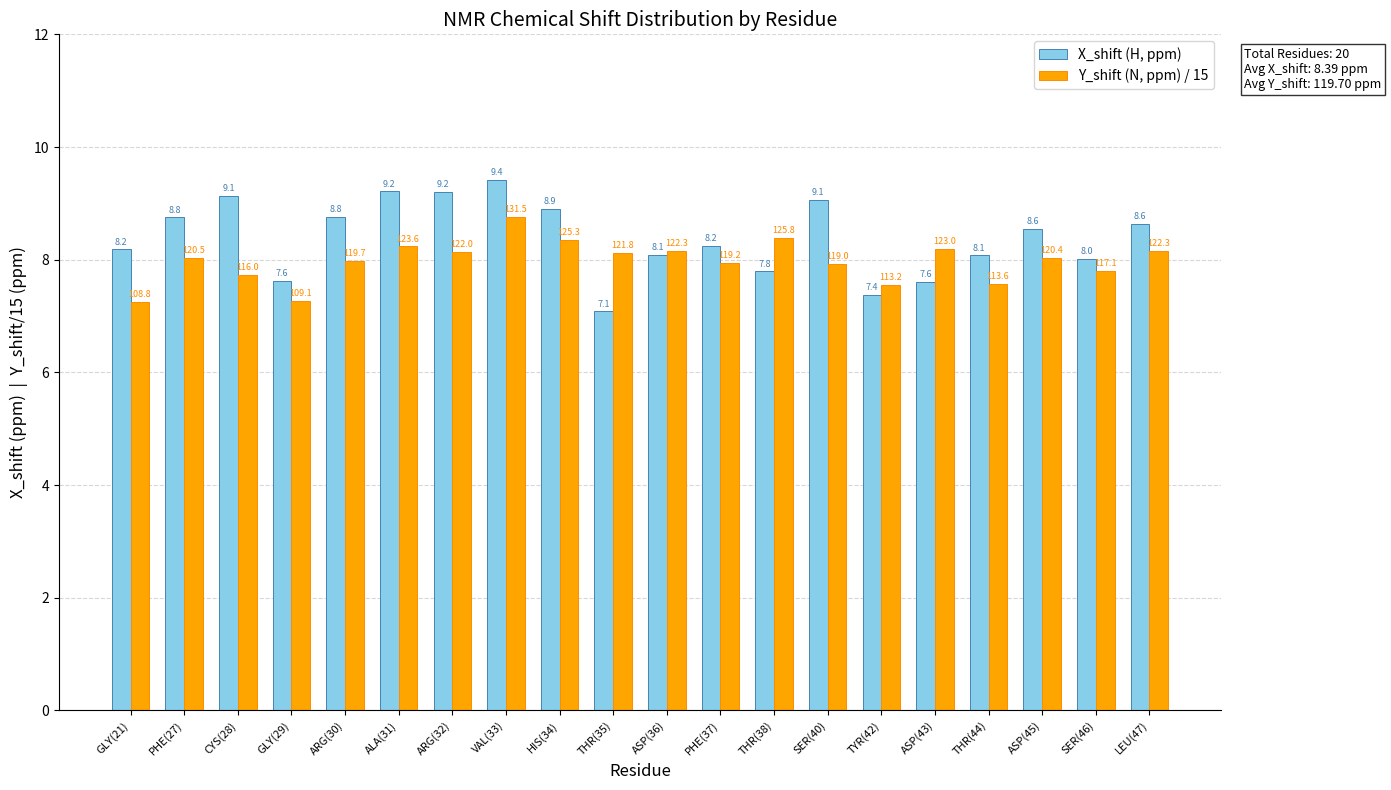

At how many categories does at least one series exceed 9?

5